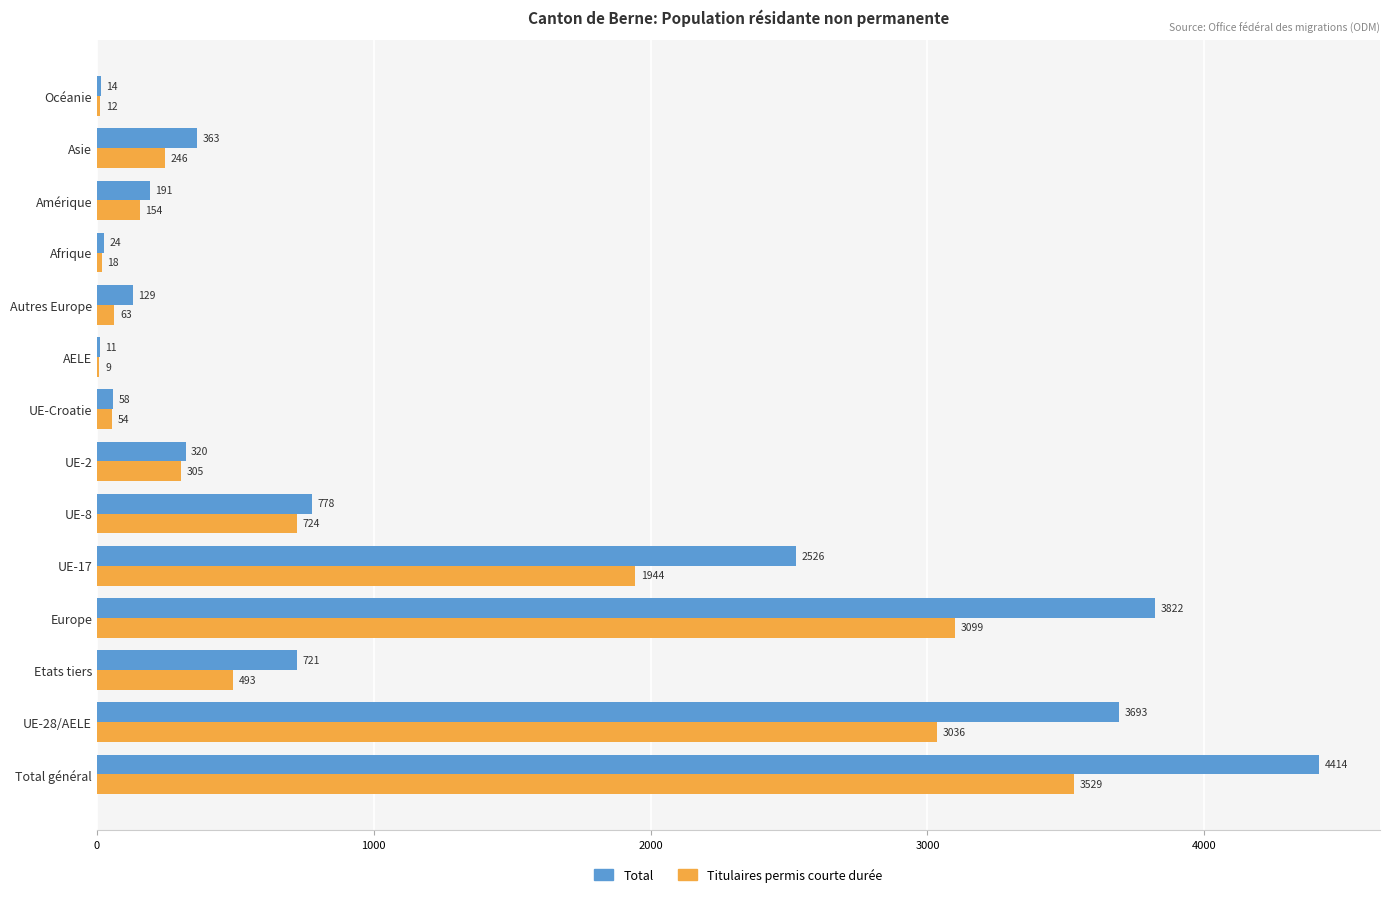

At which category is the sum across all series the highest?

Total général